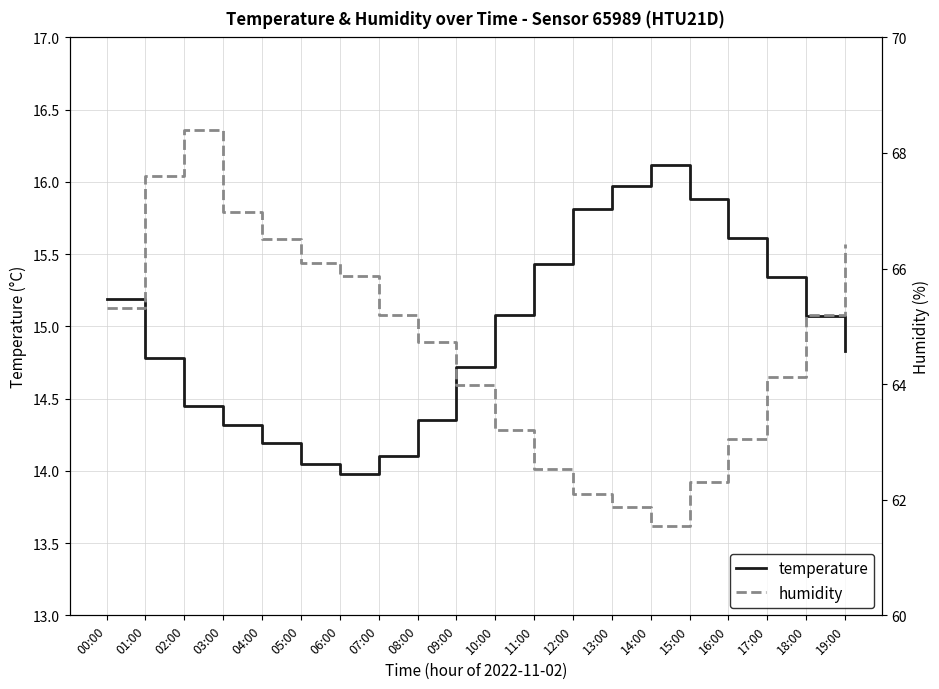

What is the difference between the highest and lowest values at 16:00?

47.4